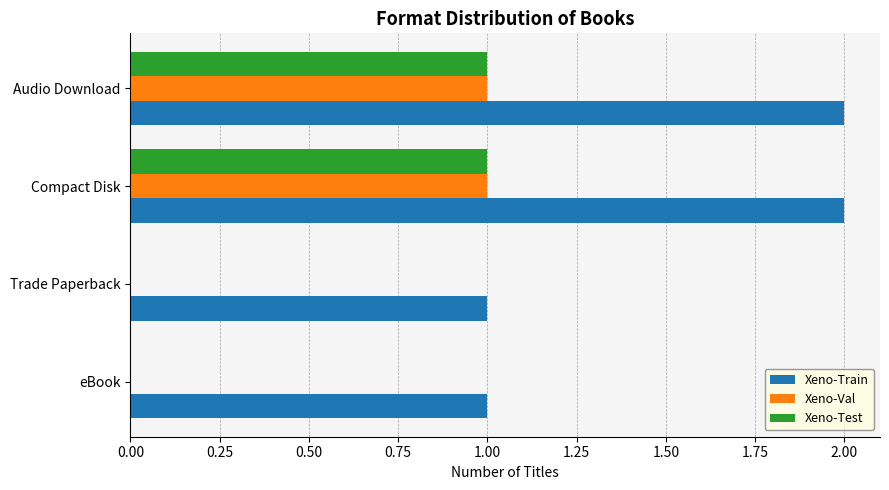

What is the sum of all Xeno-Train values?

6